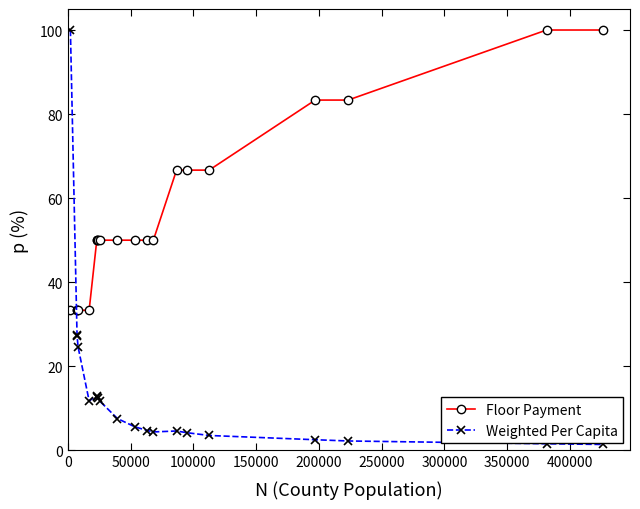

List the series in order of their overall mean, highest first.

Floor Payment, Weighted Per Capita